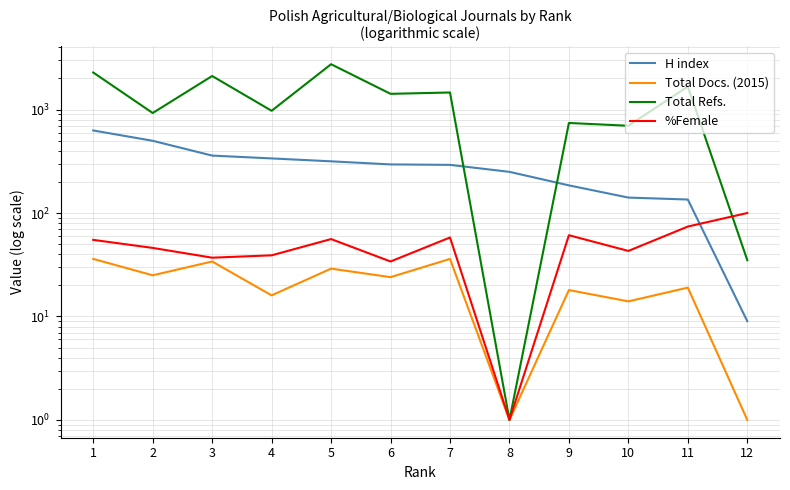

True or false: Total Refs. and Total Docs. (2015) intersect in this chart.

False